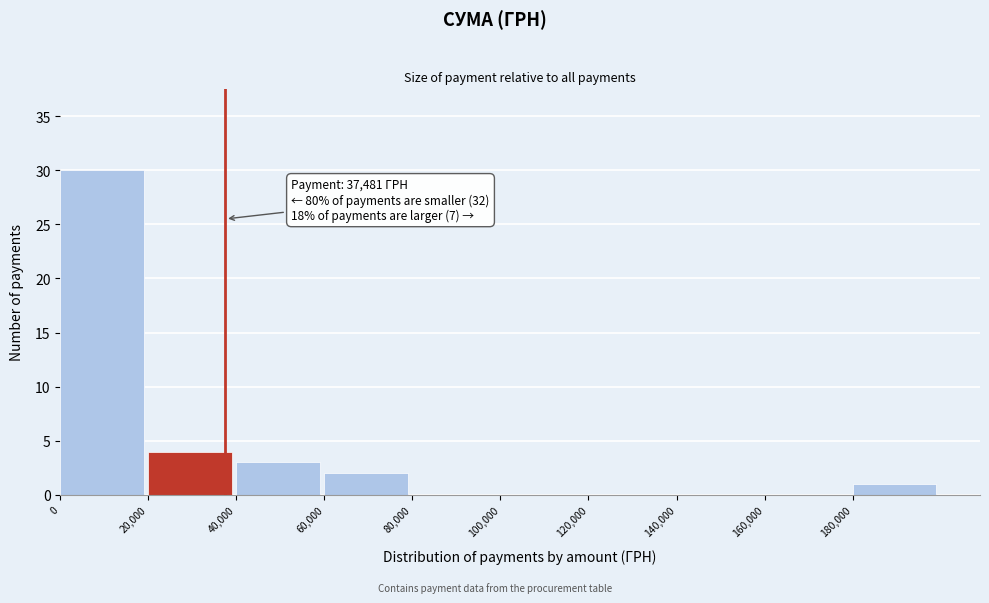

Over which range of the x-axis is the bar tallest?

0 to 20000